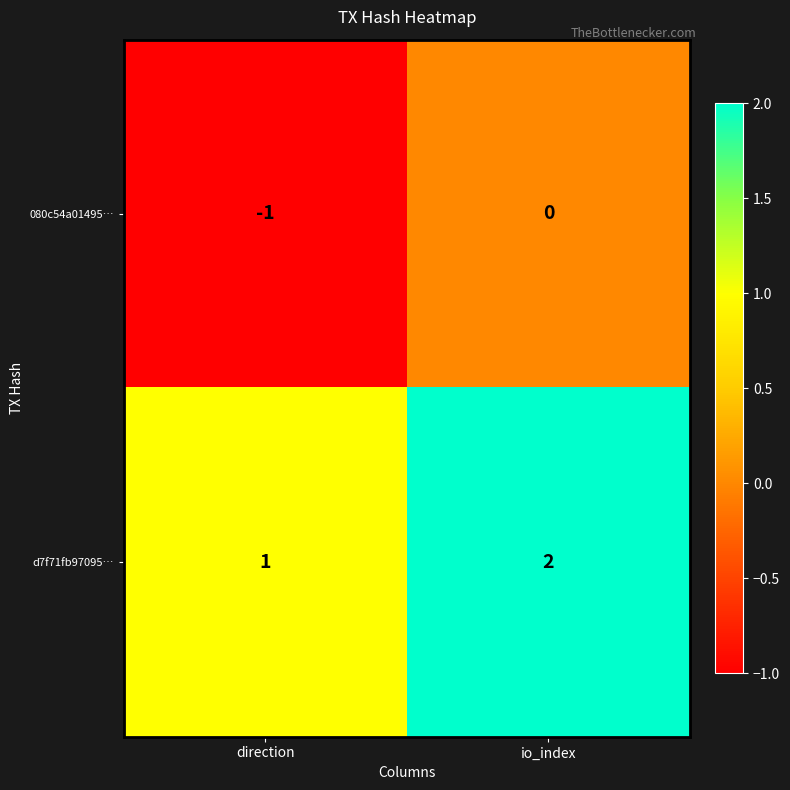

What is the total value across all series at io_index?

2